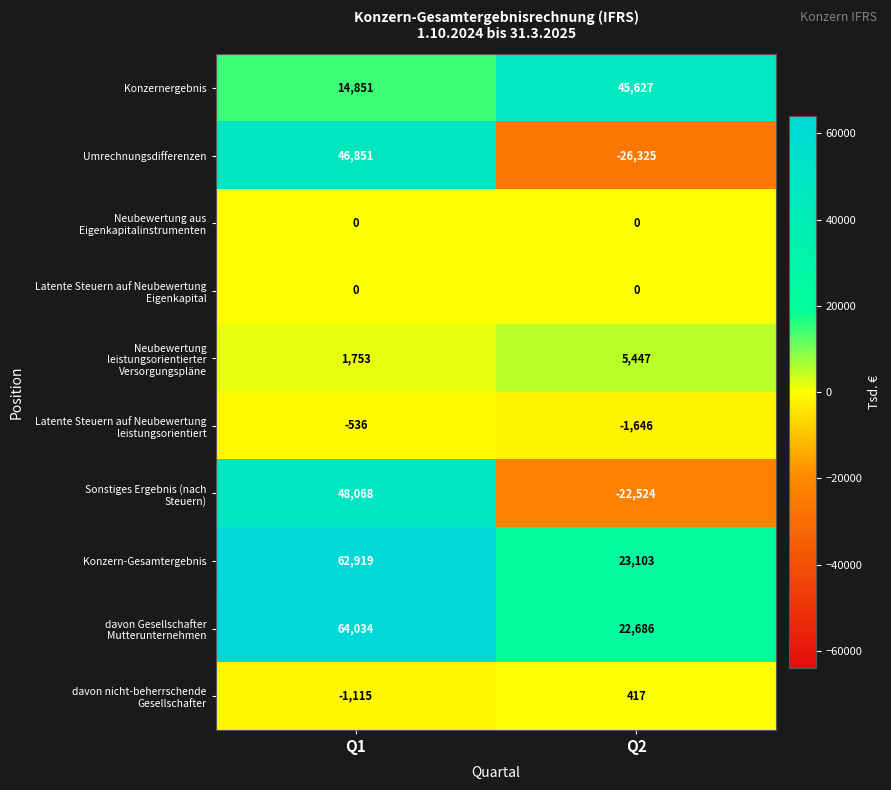

What value does the Konzern-Gesamtergebnis series have at Q1, to the nearest 10?

62920